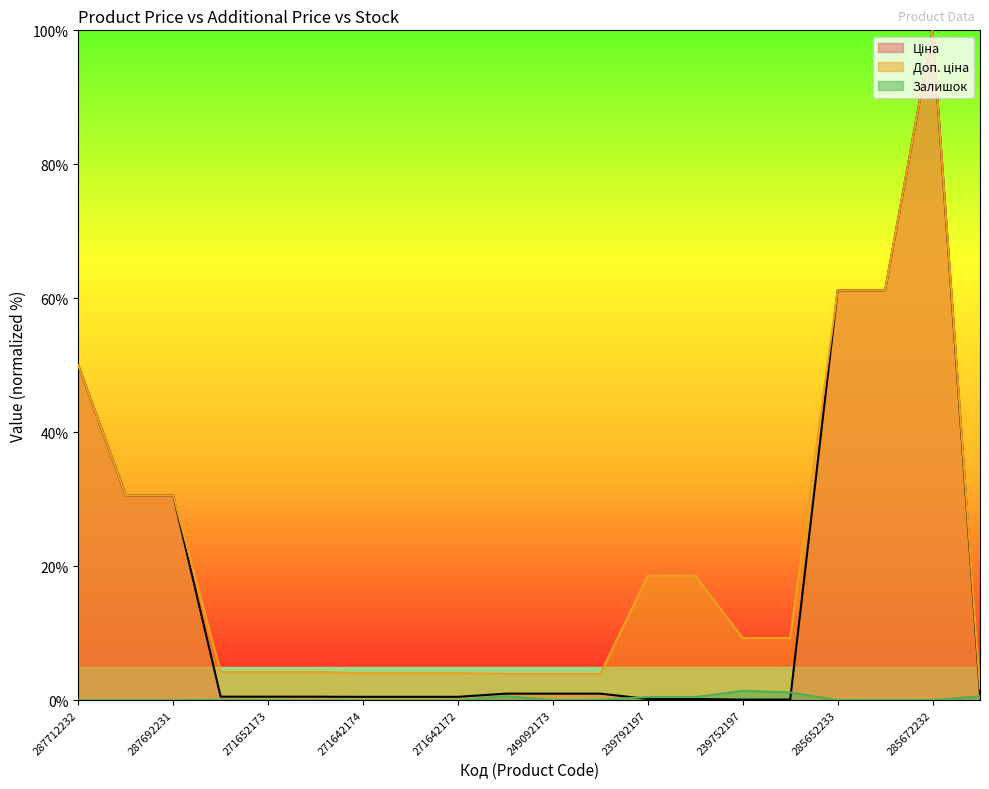

How many values in the Доп. ціна series exceed 9?

10